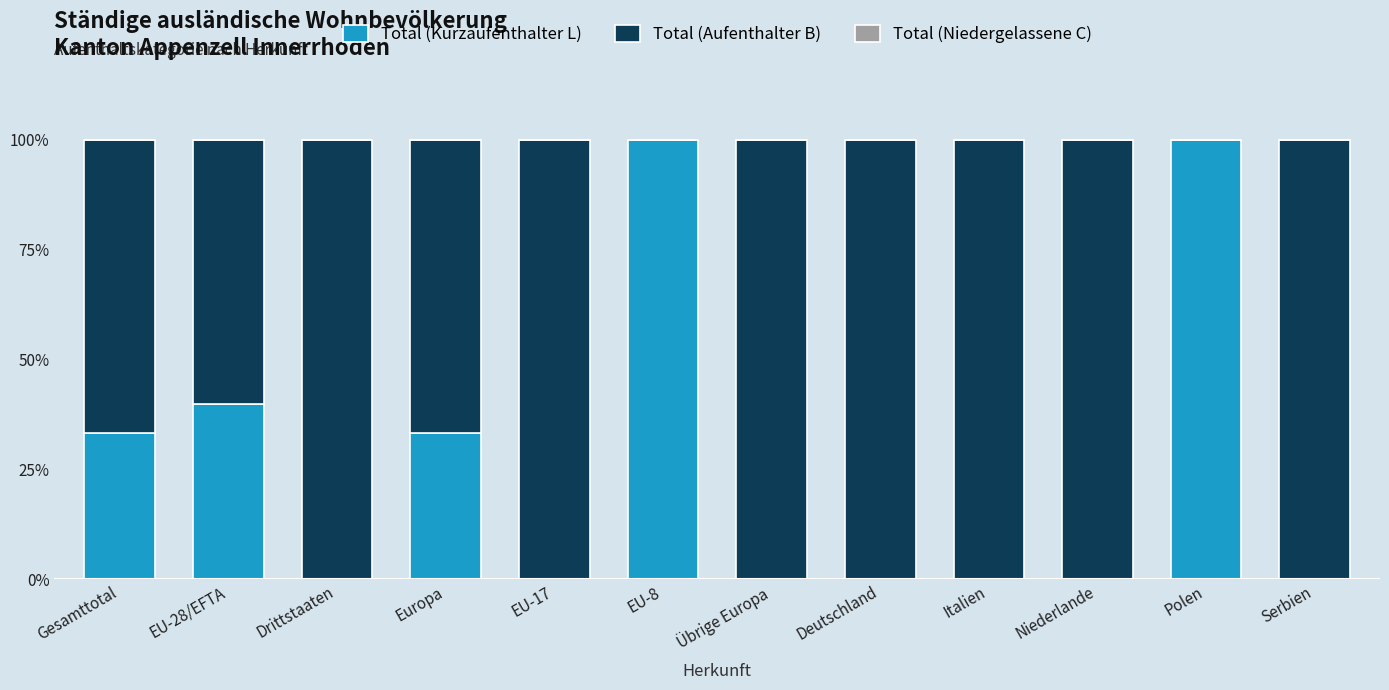

What is the sum of the Total (Kurzaufenthalter L) values at Gesamttotal and Übrige Europa?

33.3